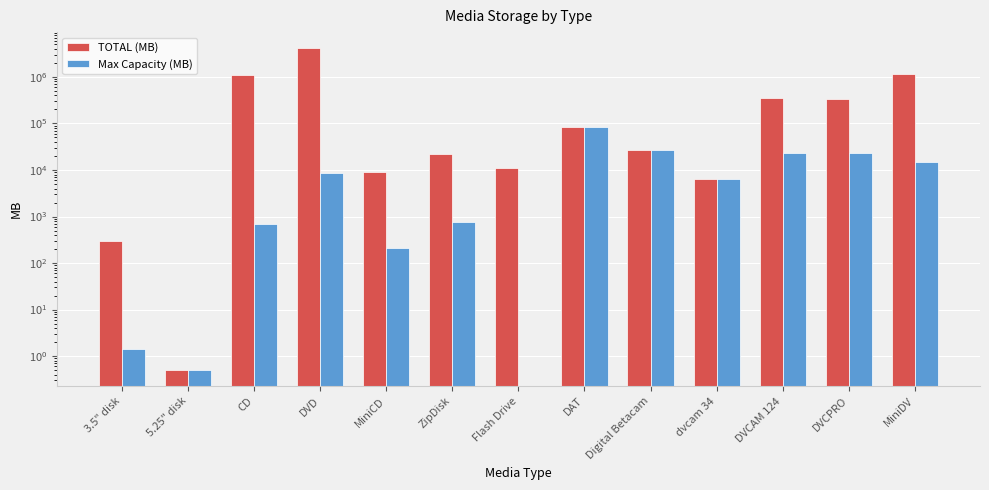

Between Digital Betacam and DVCPRO, which series saw the biggest shift?

TOTAL (MB)